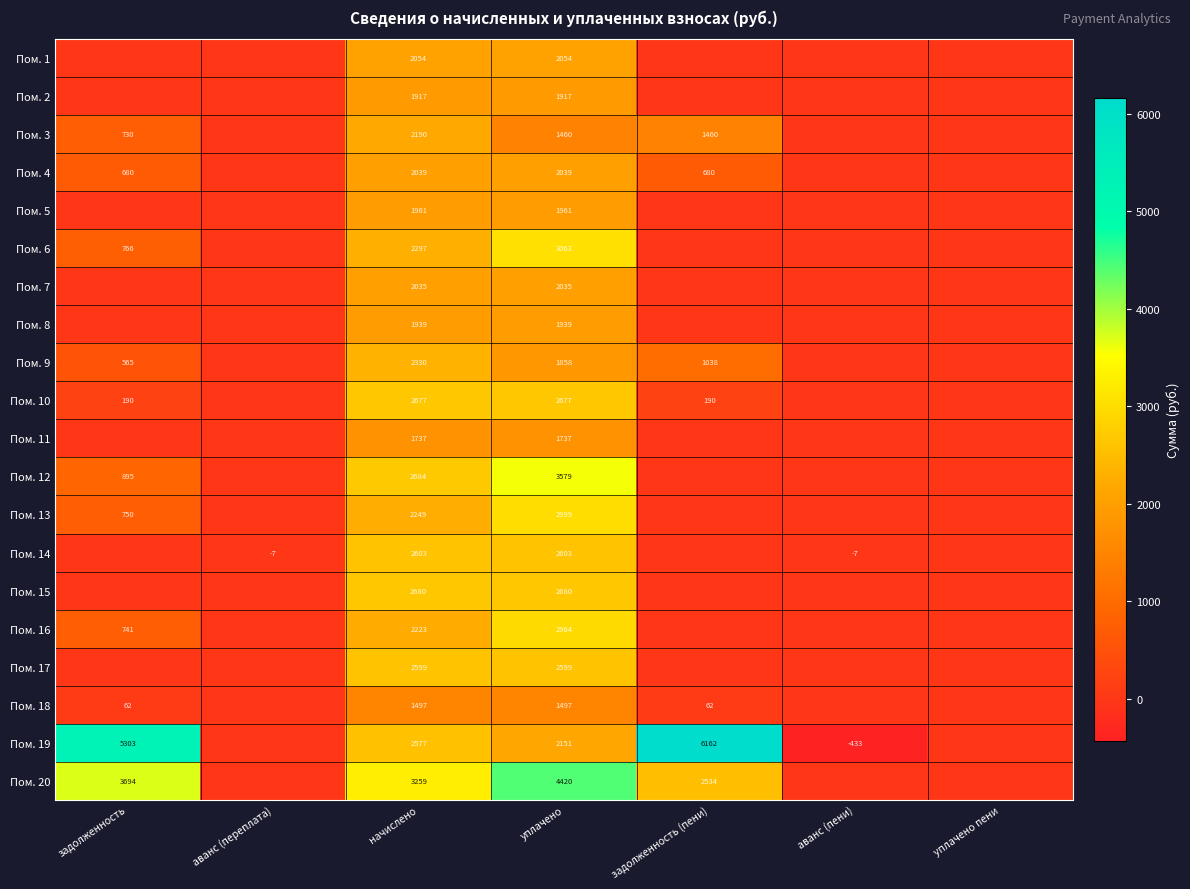

What is the difference between the highest and lowest values at начислено?

1762